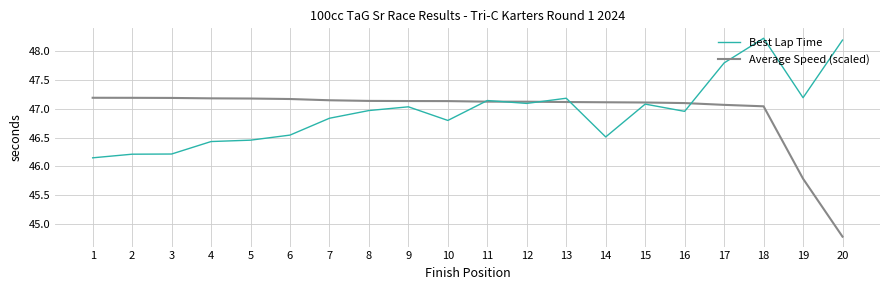

What is the spread (max minus min) of values at 10?

0.3